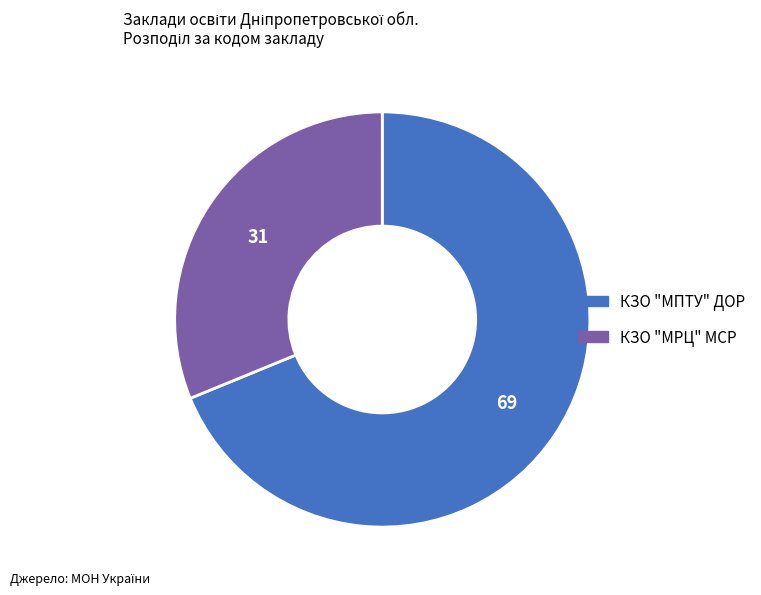

Which slice represents more than half of the pie?

КЗО "МПТУ" ДОР